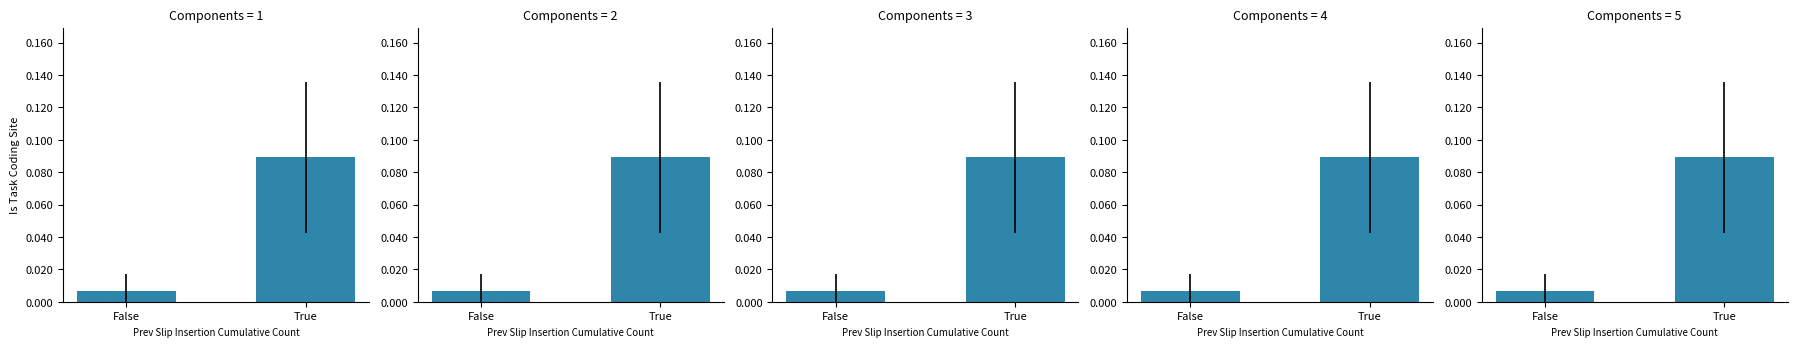

What is the value of the 2nd bar from the left?

0.1